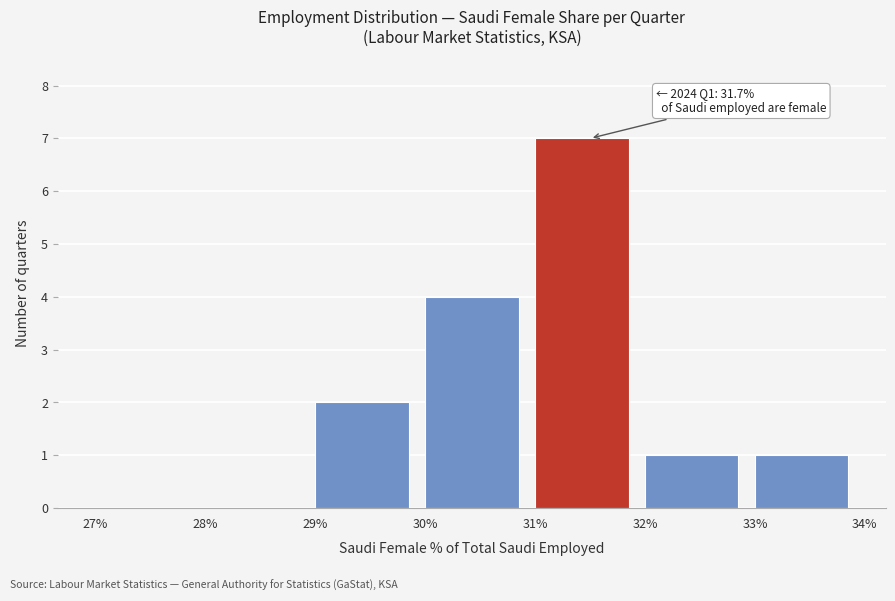

Over which range of the x-axis is the bar tallest?

31% to 32%